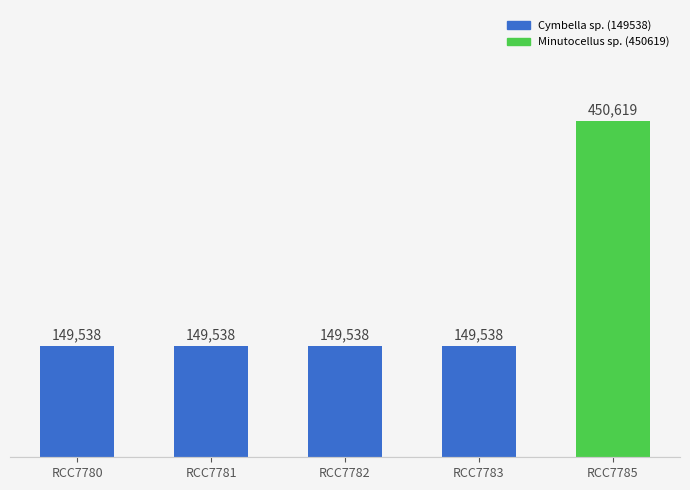

True or false: the data shows 254456 at RCC7781.

False